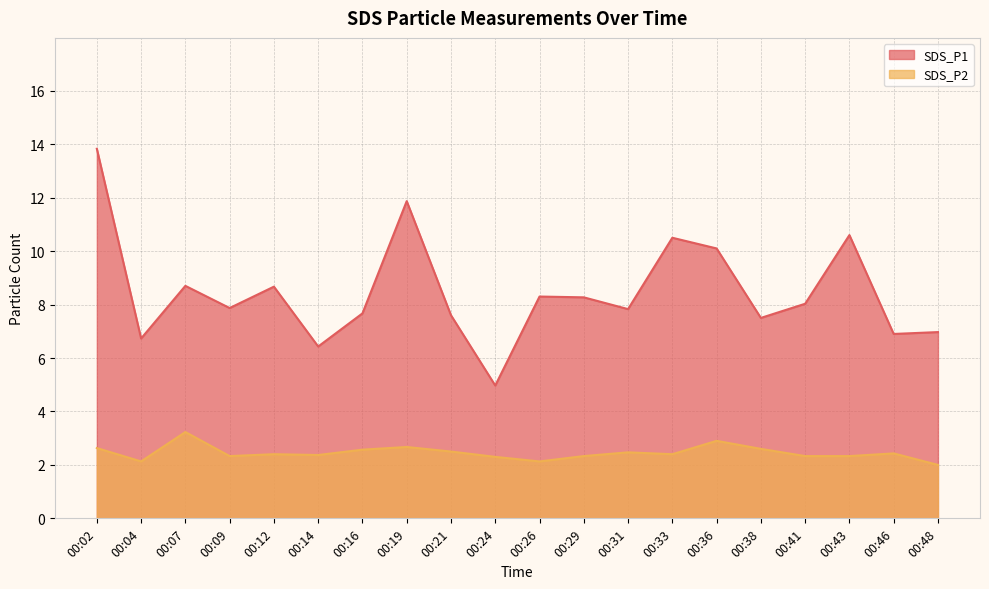

True or false: SDS_P2 and SDS_P1 intersect in this chart.

False